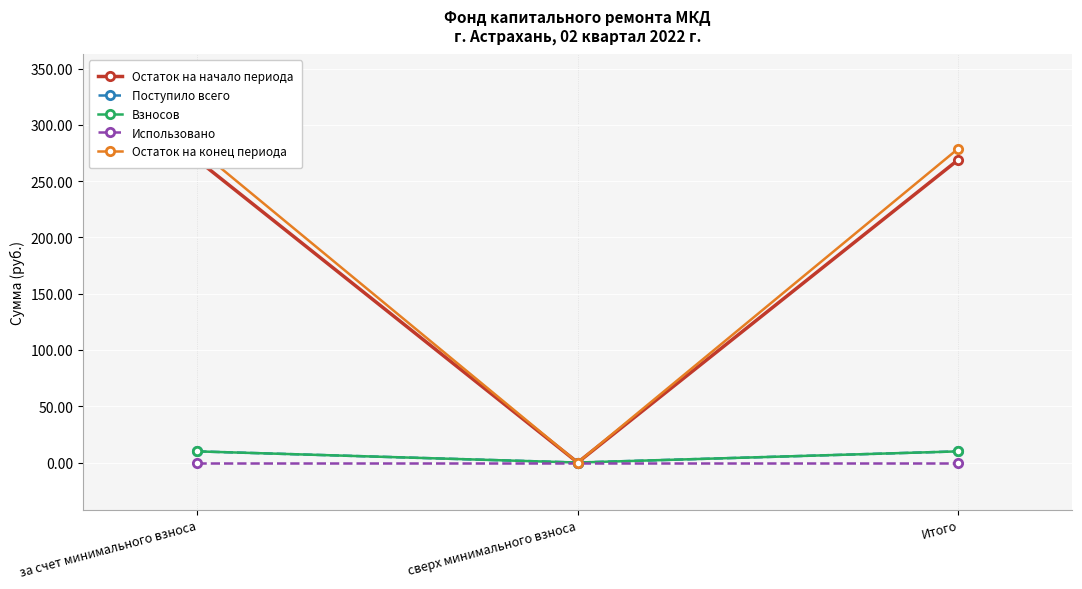

Which series has the widest spread of values?

Остаток на конец периода